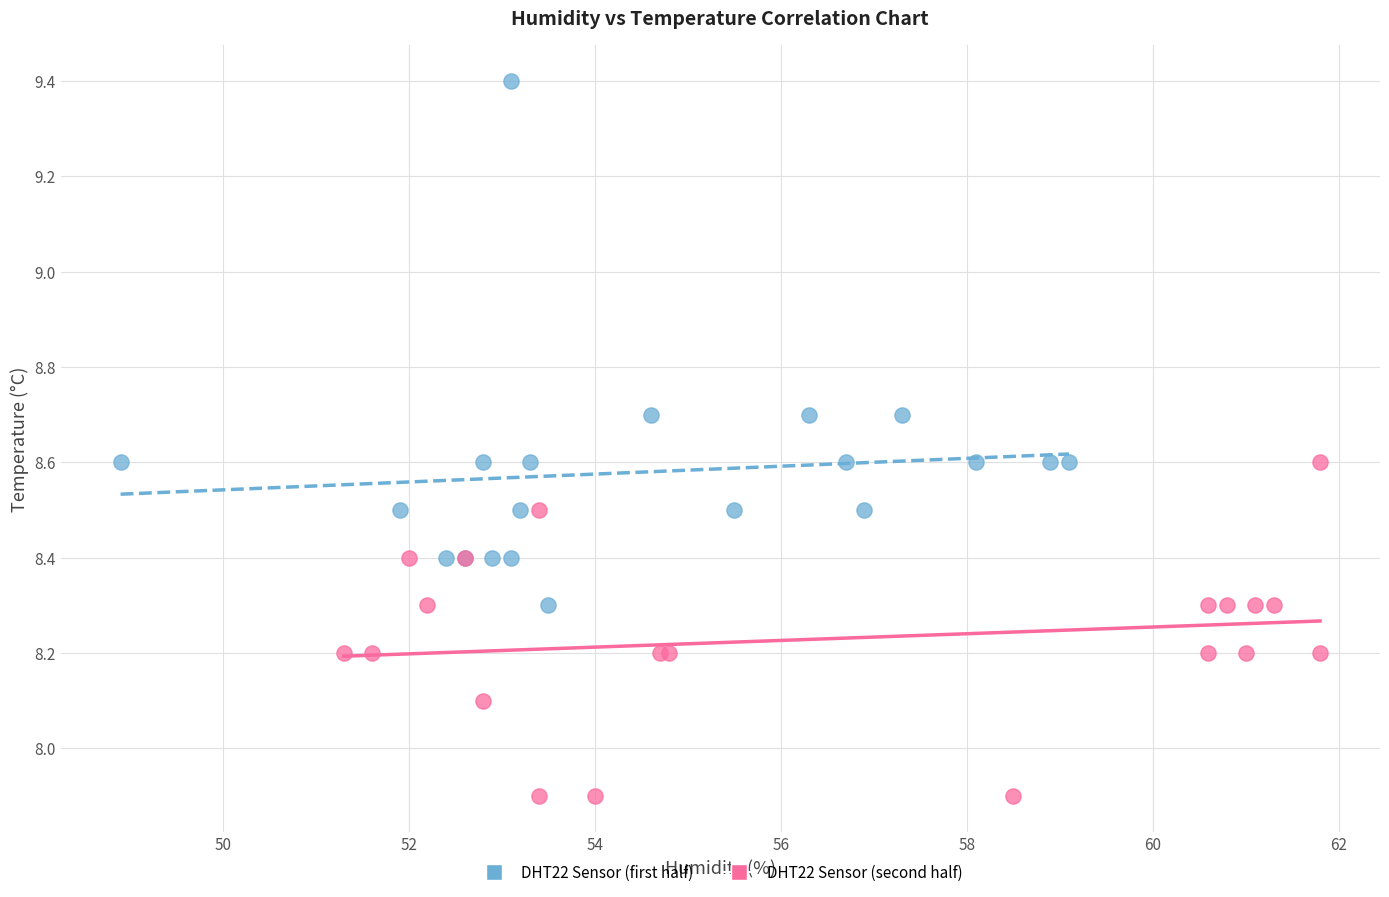

Which series reaches the minimum Y coordinate?

DHT22 Sensor (second half)